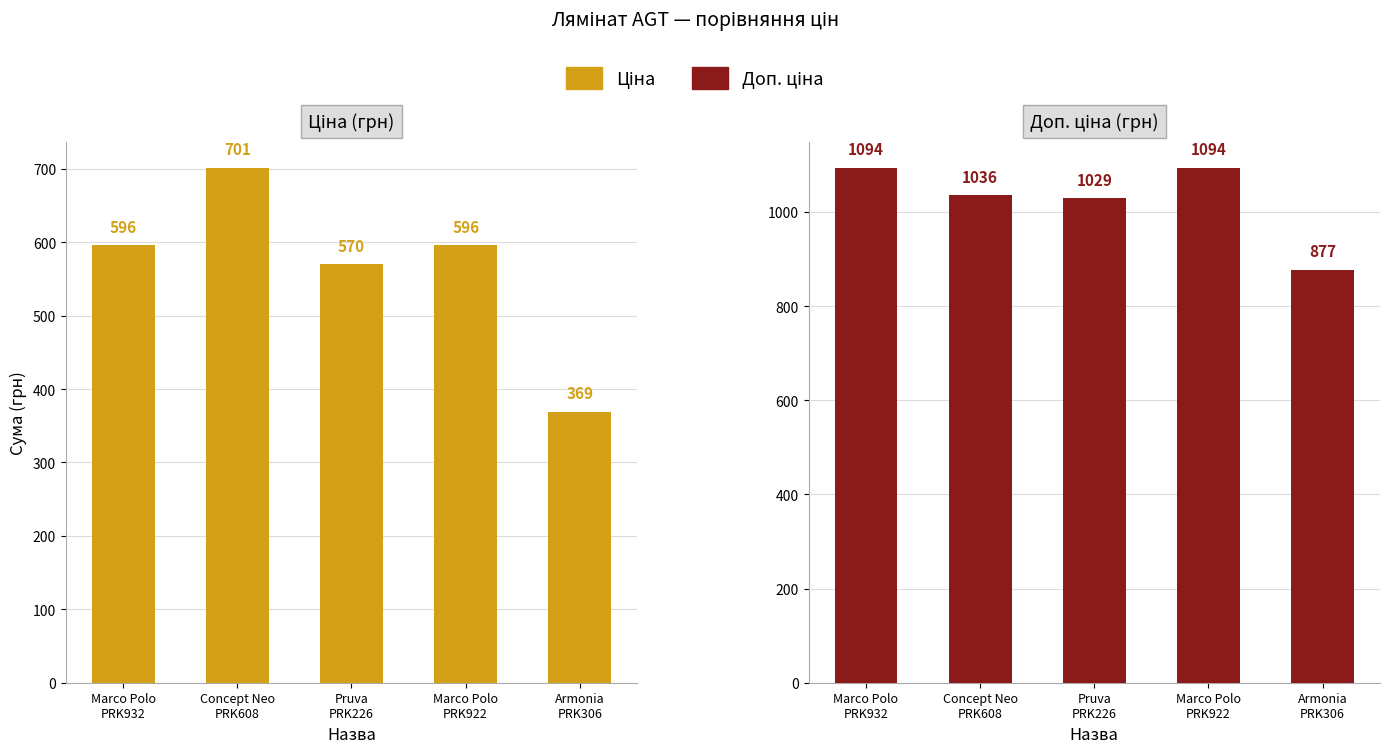

What are all the series names shown in the legend?

Ціна, Доп. ціна